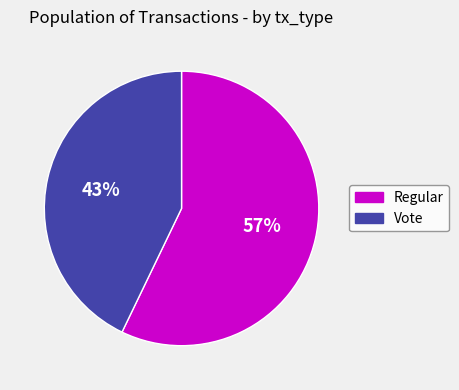

Is there any slice that represents more than half of the pie?

Yes